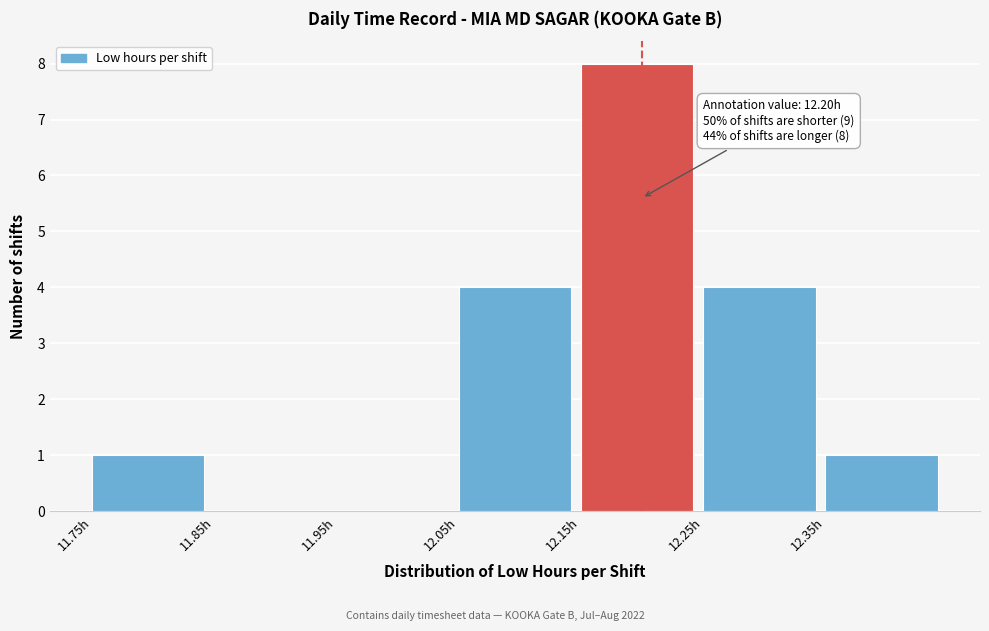

Which range on the x-axis has the tallest bar?

12.15 to 12.25